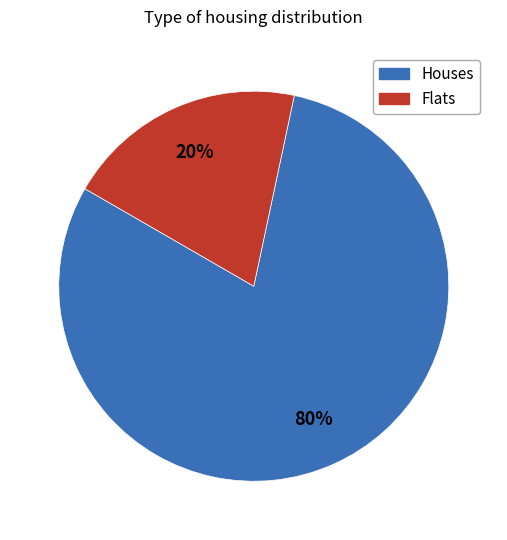

Is there a majority slice in this chart?

Yes